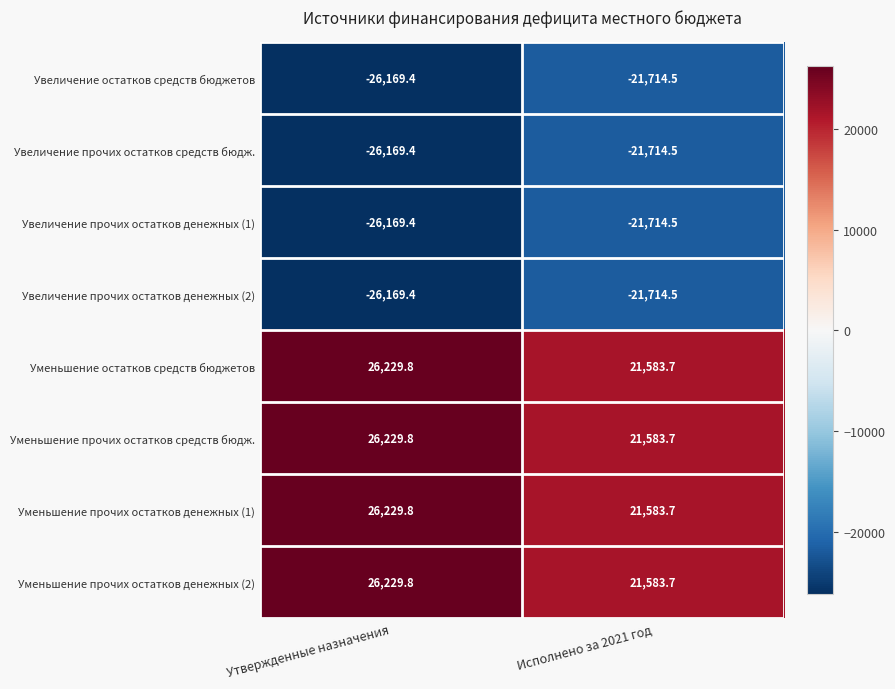

Reading right to left, extract all data points from this chart.

Увеличение остатков средств бюджетов: -21714.5	-26169.4
Увеличение прочих остатков средств бюдж.: -21714.5	-26169.4
Увеличение прочих остатков денежных (1): -21714.5	-26169.4
Увеличение прочих остатков денежных (2): -21714.5	-26169.4
Уменьшение остатков средств бюджетов: 21583.7	26229.8
Уменьшение прочих остатков средств бюдж.: 21583.7	26229.8
Уменьшение прочих остатков денежных (1): 21583.7	26229.8
Уменьшение прочих остатков денежных (2): 21583.7	26229.8